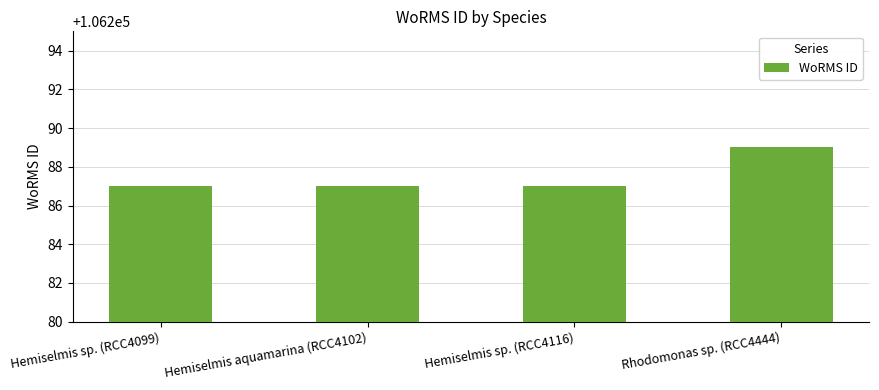

The value at Hemiselmis sp. (RCC4099) is 106287. True or false?

True